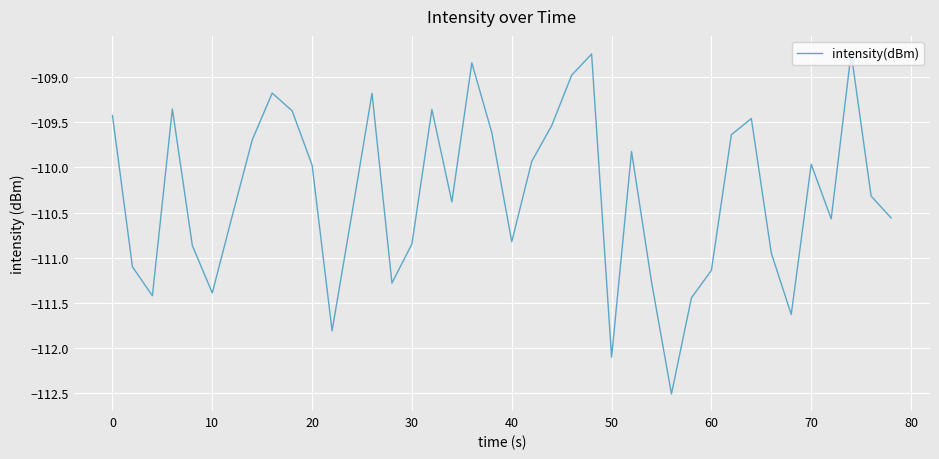

What is the smallest value displayed?

-112.5